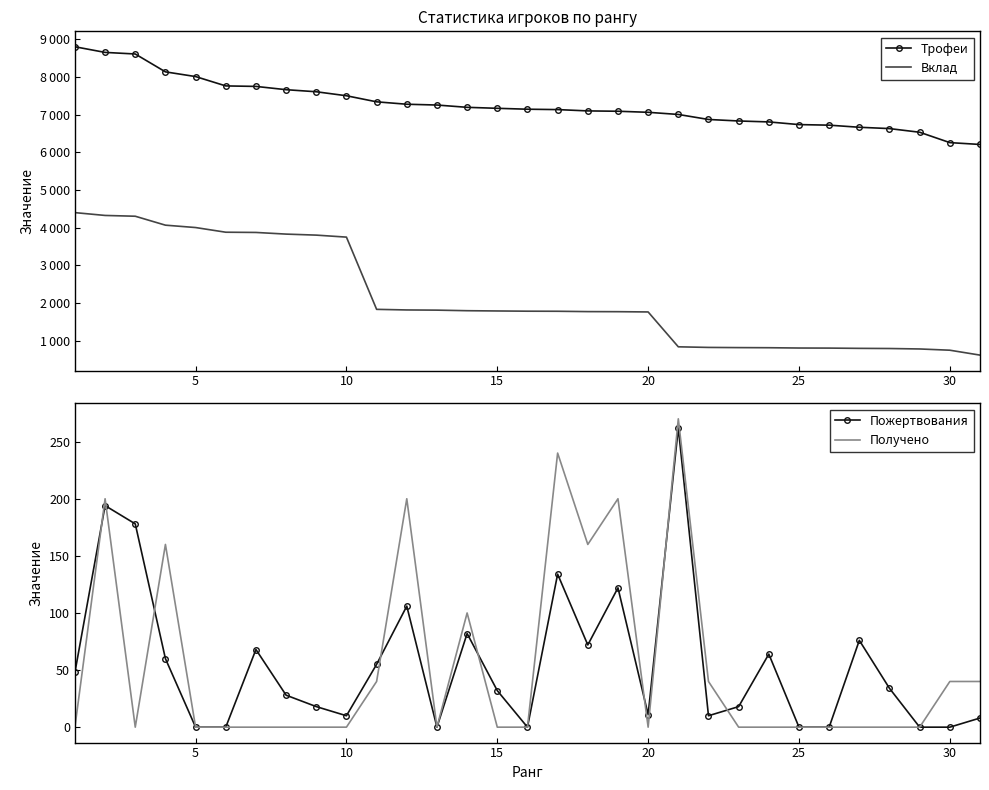

What are all the series names shown in the legend?

Трофеи, Вклад, Пожертвования, Получено